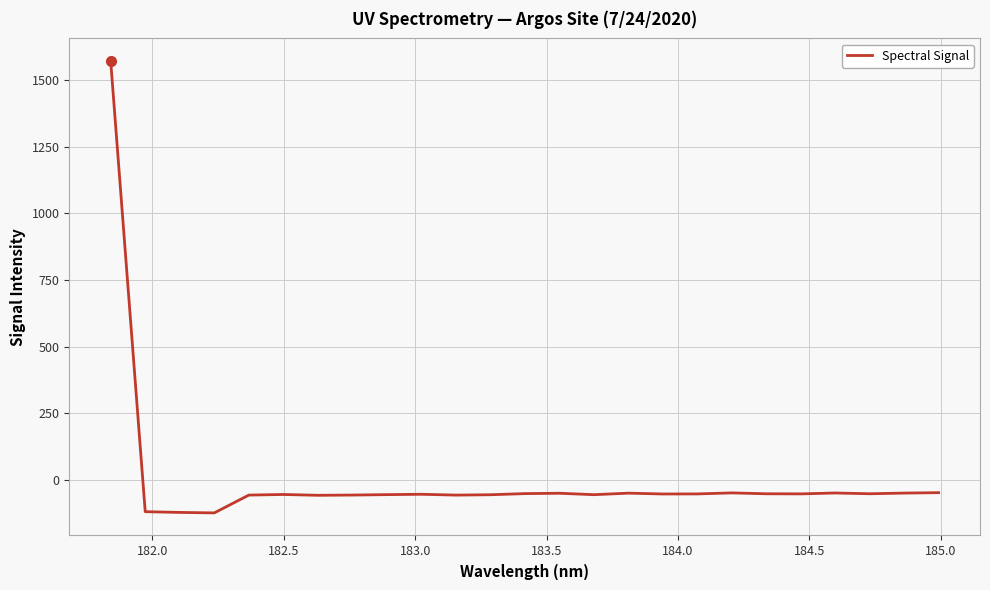

What is the difference between the maximum and minimum values?

1693.3